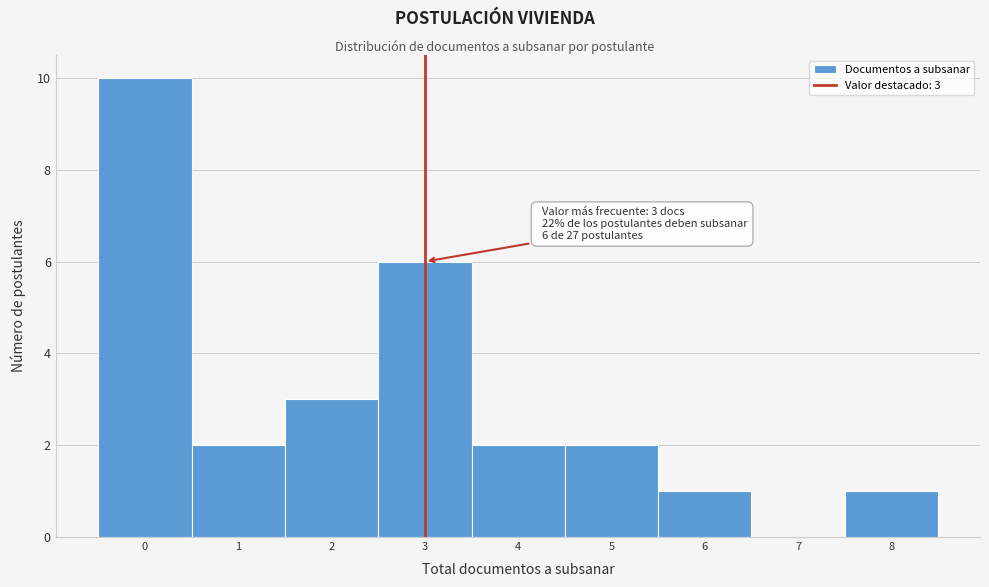

Over which range of the x-axis is the bar tallest?

-0.5 to 0.5